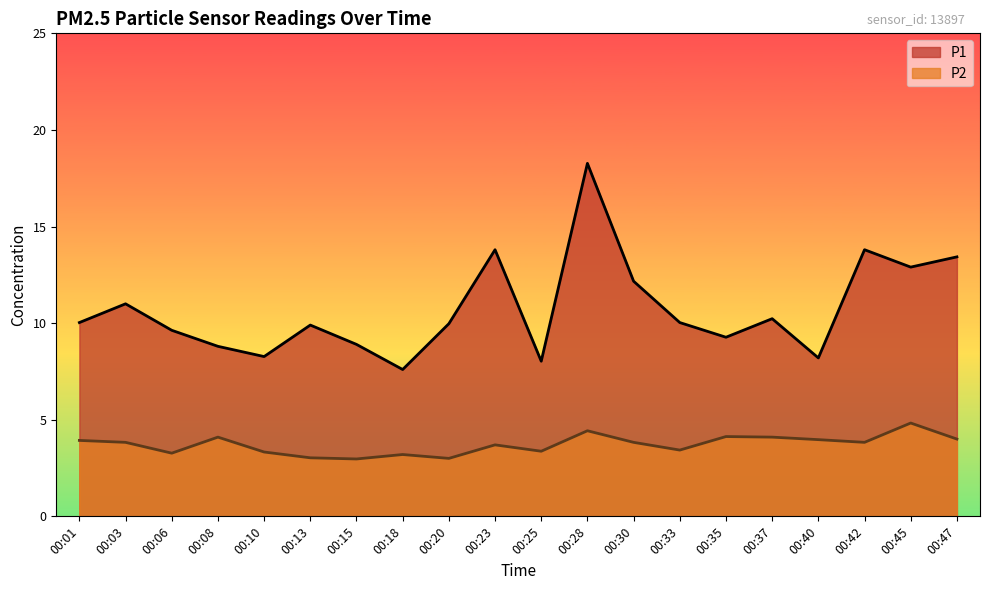

At which category is the sum across all series the highest?

00:28